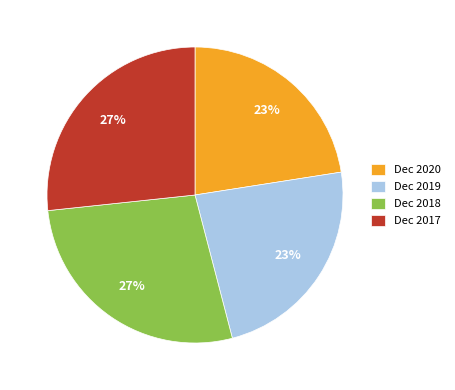

How many slices are in this pie chart?

4